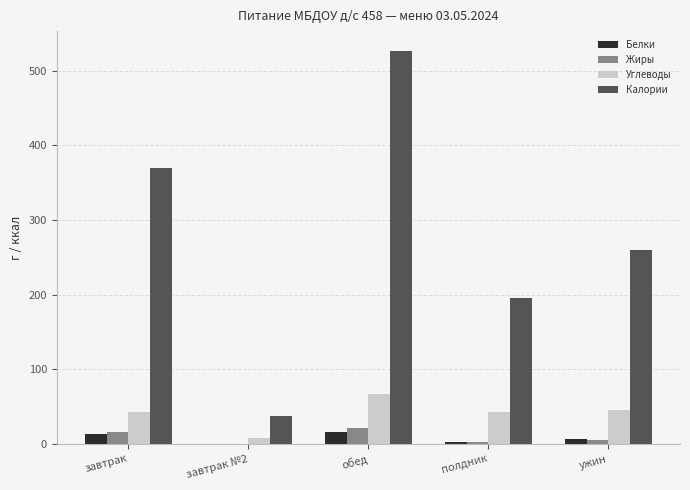

What is the average value of the Белки series?

7.8